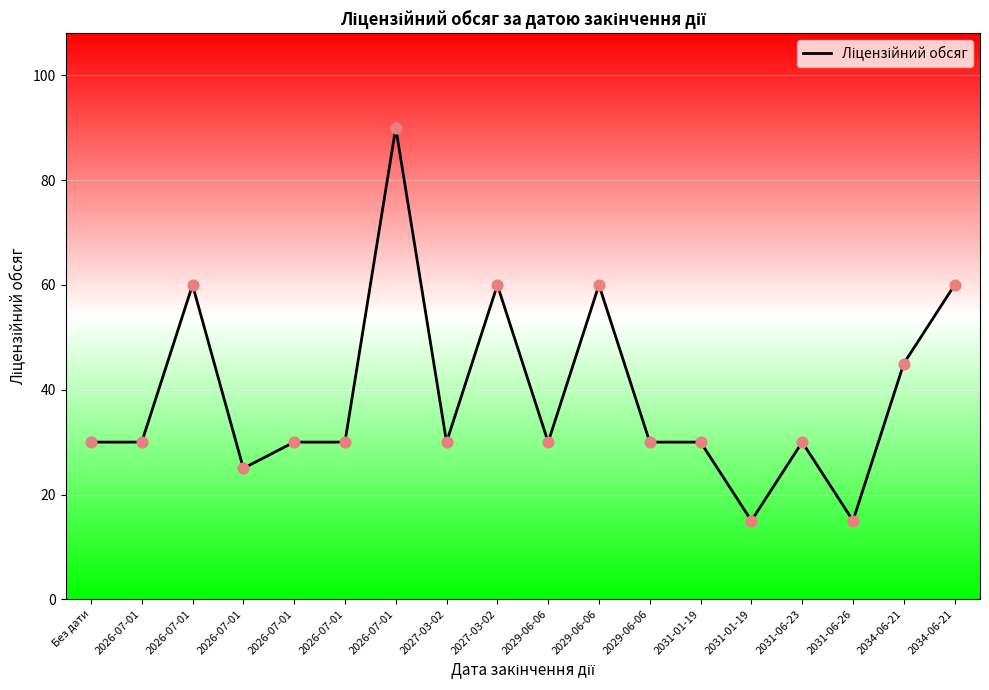

Approximately how many times larger is the value at 2031-06-26 compared to 2029-06-06?

0.5